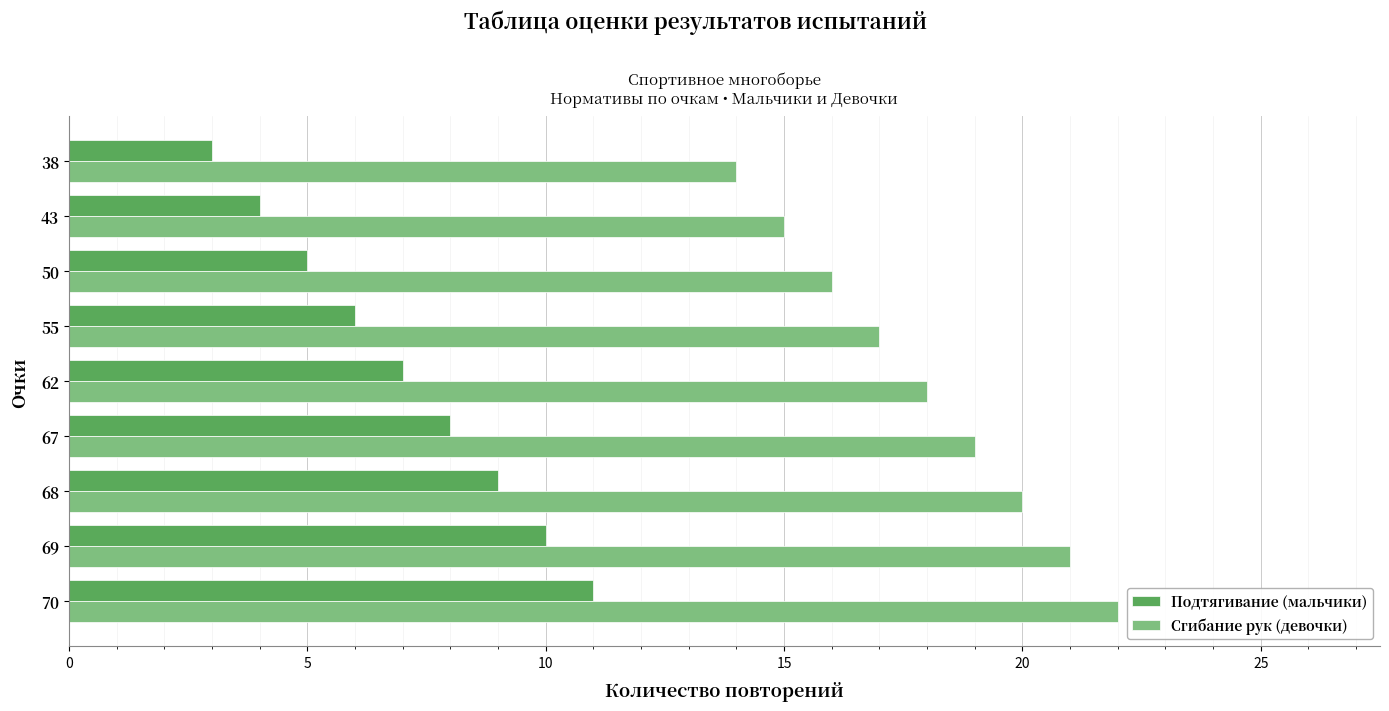

What is the total value across all series at 38?

17